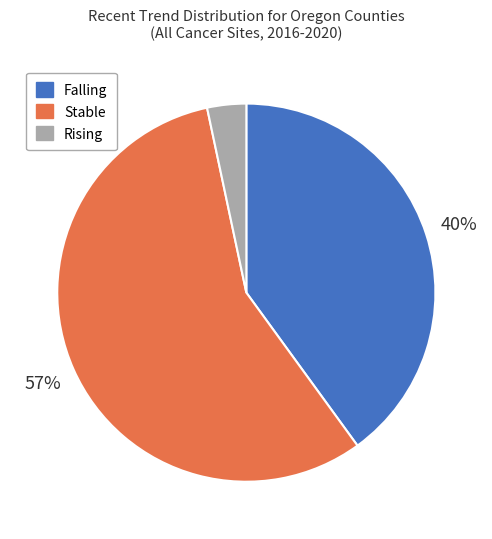

Is there any slice that represents more than half of the pie?

Yes